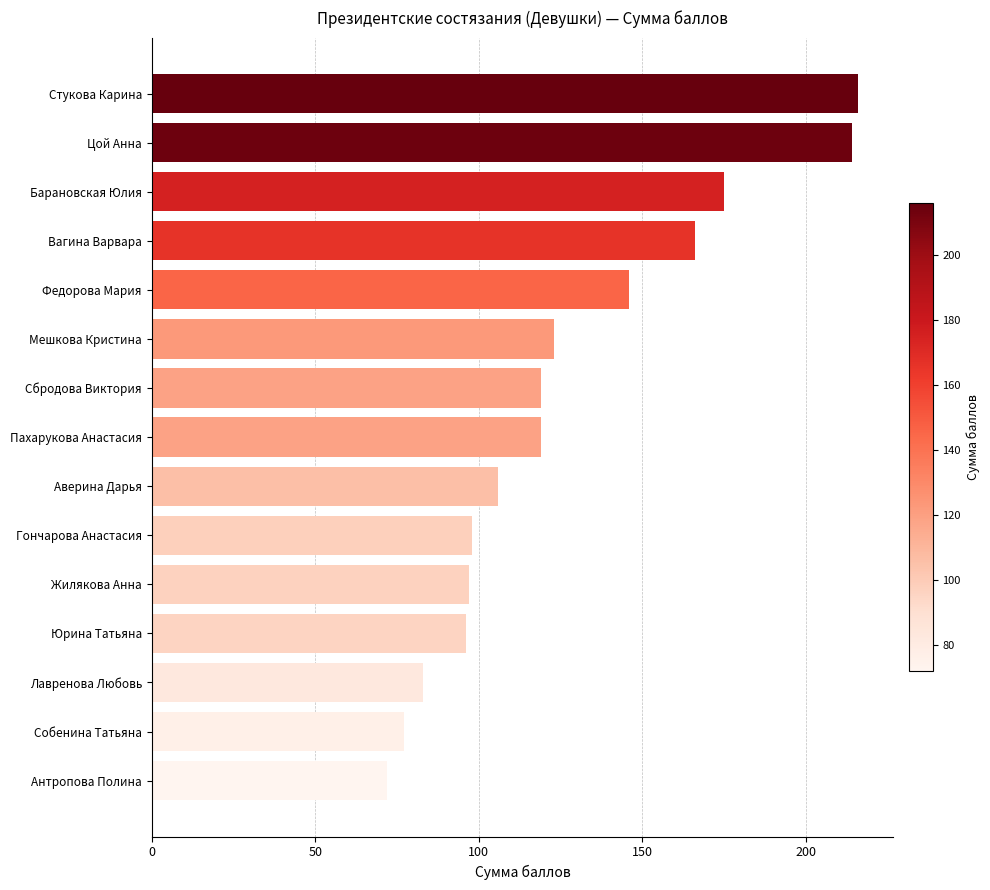

What is the ratio of the value at Пахарукова Анастасия to the value at Сбродова Виктория?

1.0